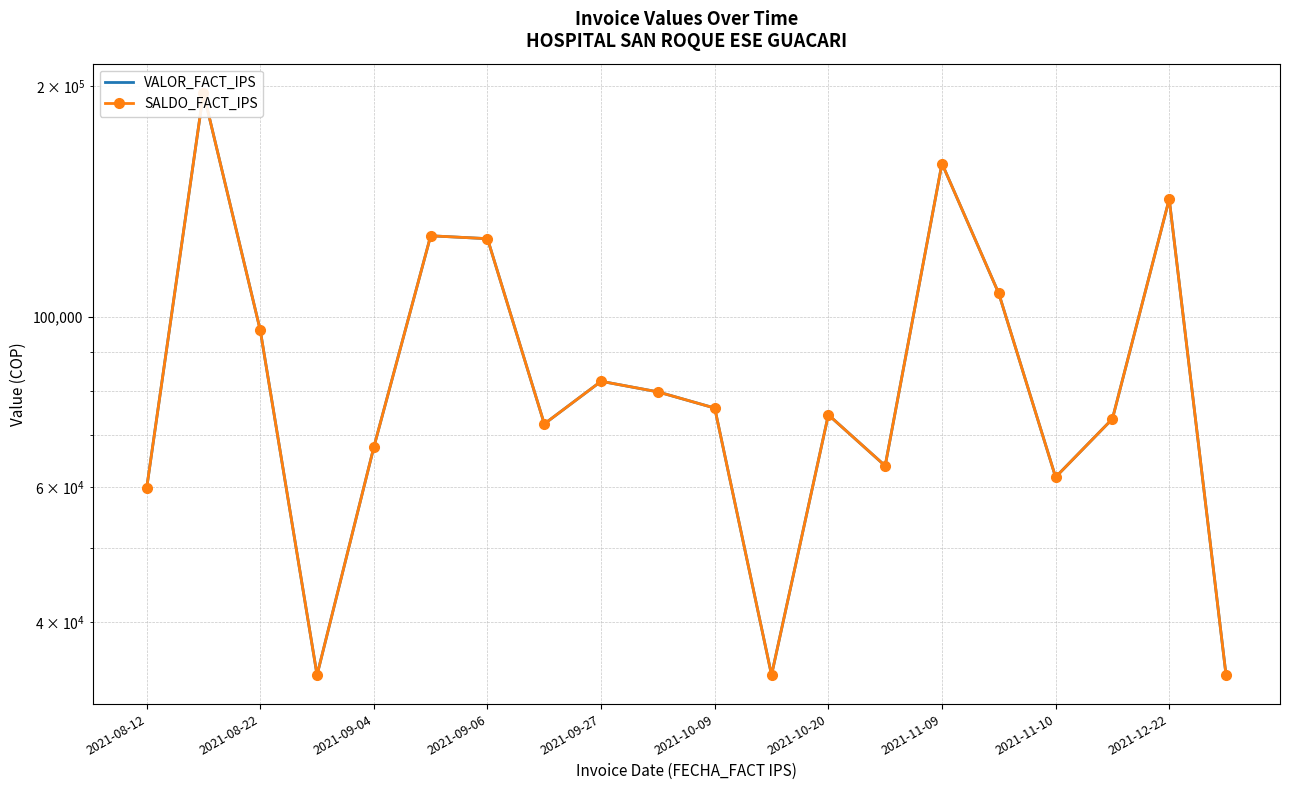

Which series changed the most between 2021-11-09 and 13?

VALOR_FACT_IPS